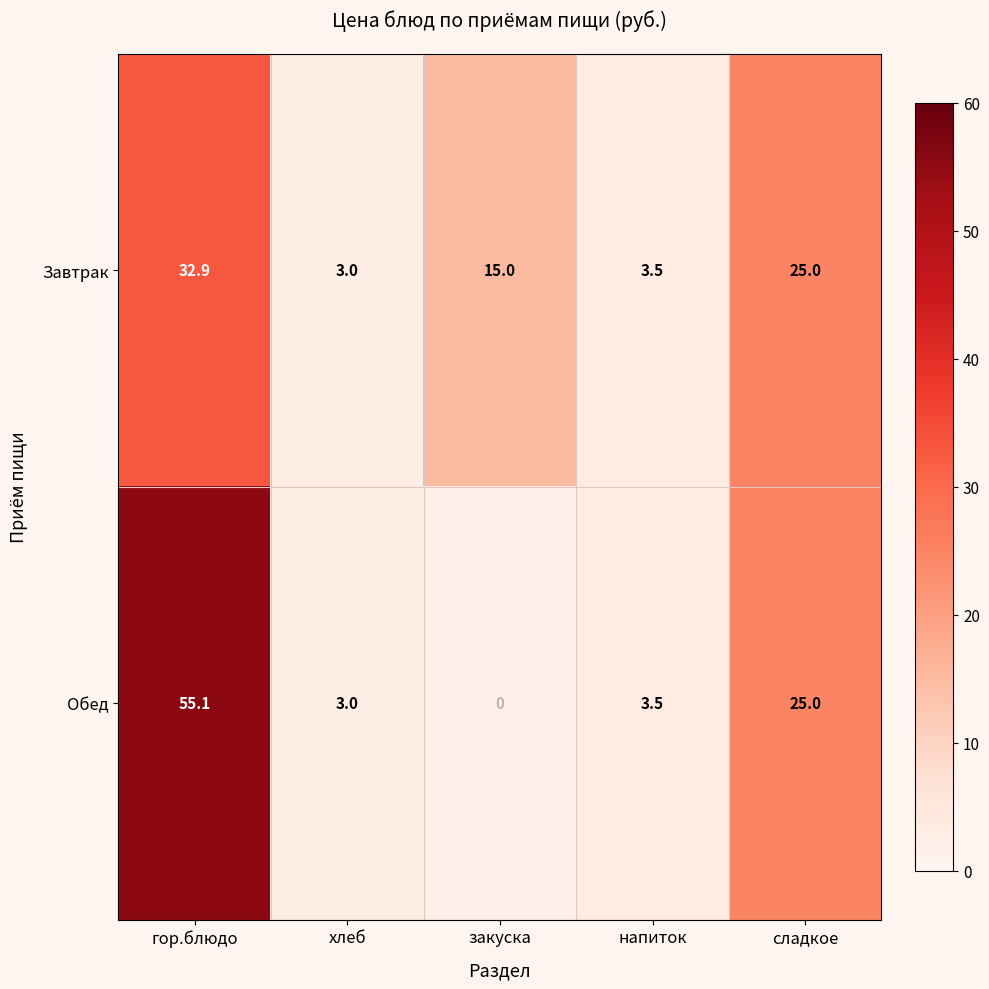

What is the sum of the Завтрак values at хлеб and закуска?

18.0